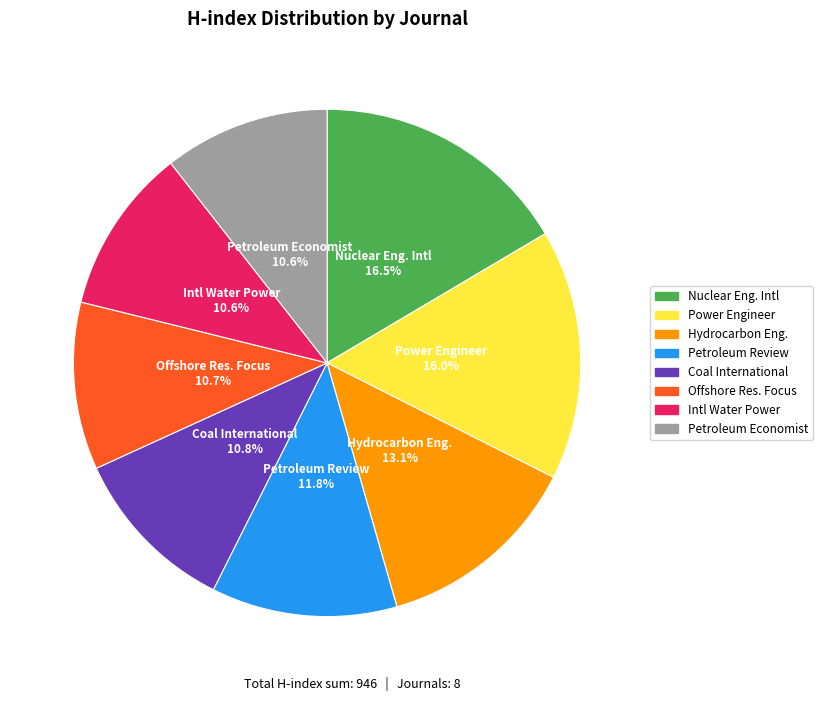

Is there a majority slice in this chart?

No